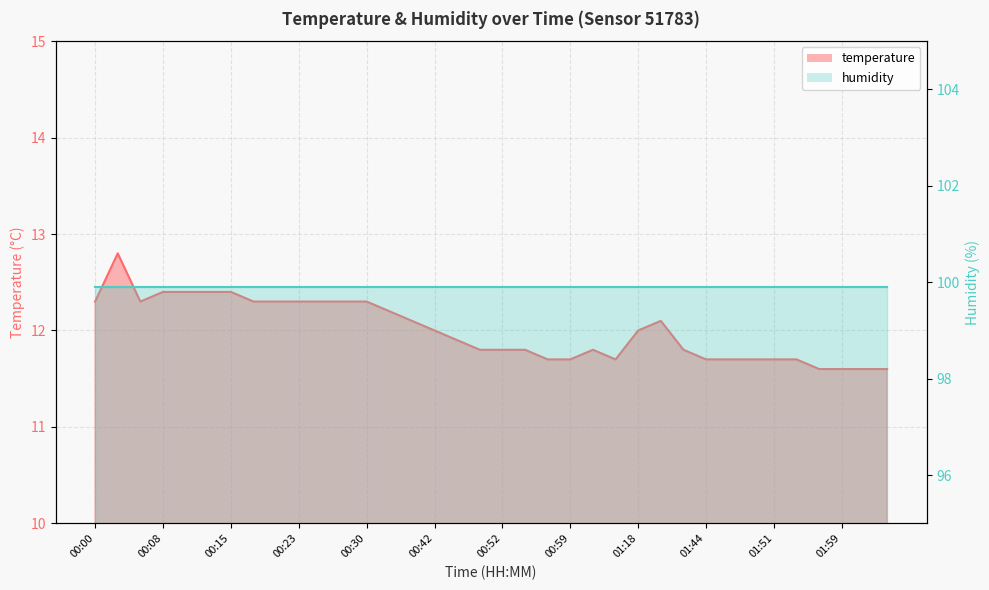

At which label is the value closest to 12?

00:42